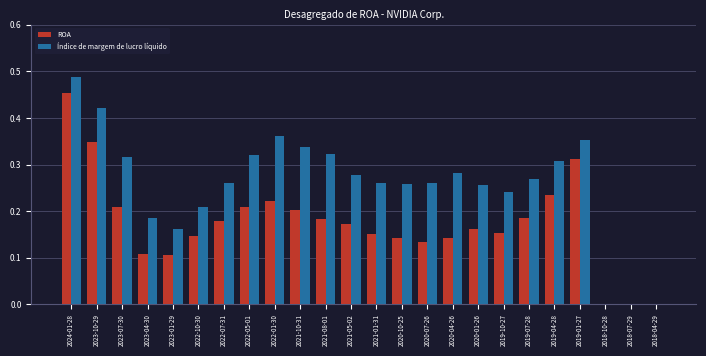

The value of ROA at 2018-07-29 is 0.0. True or false?

True